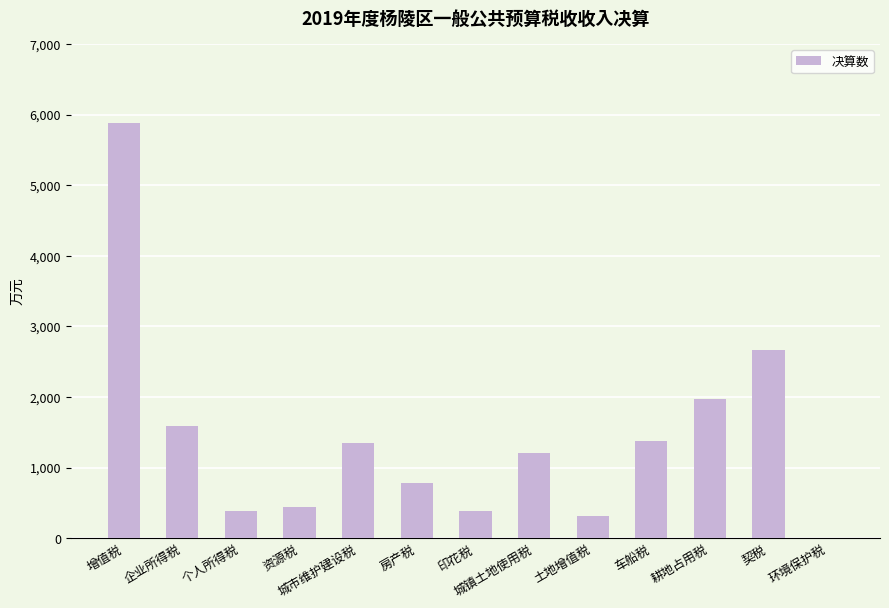

Which label corresponds to the largest value in the chart?

增值税